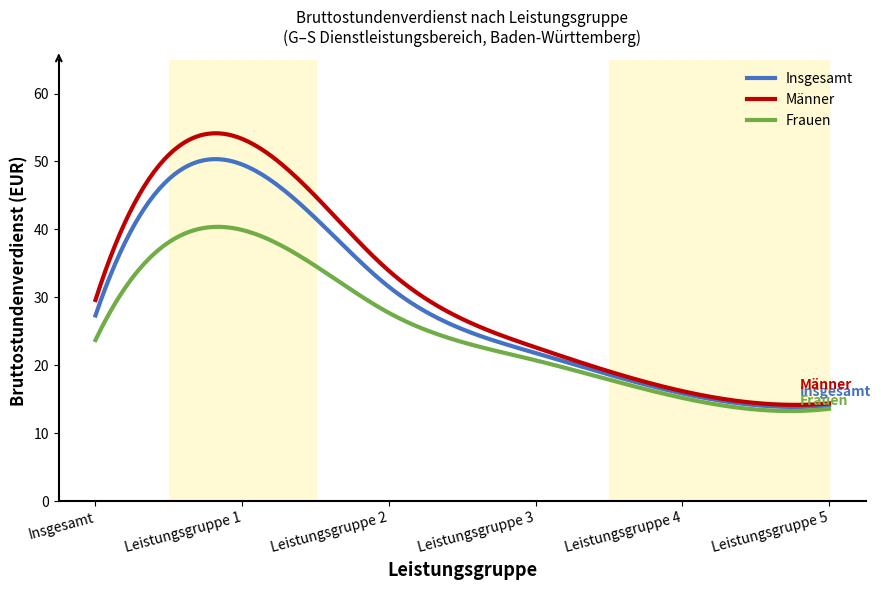

What is the smallest value displayed?

13.3